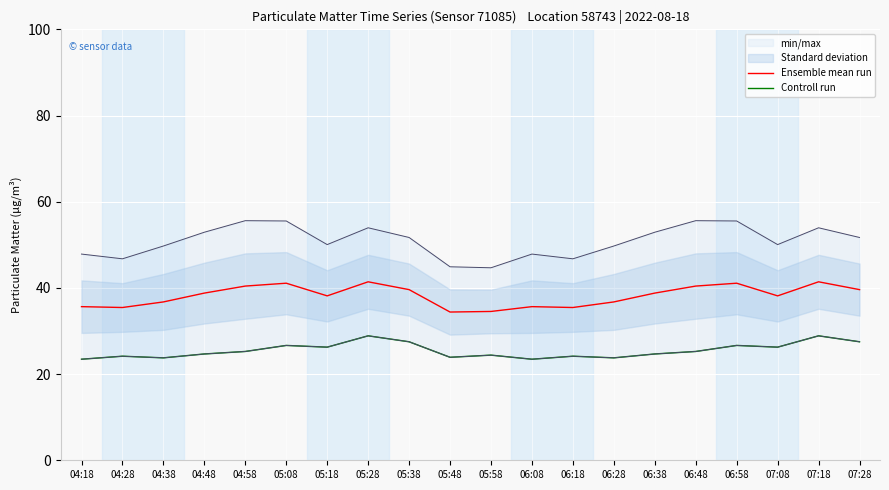

How many data points in Controll run are less than 25?

10